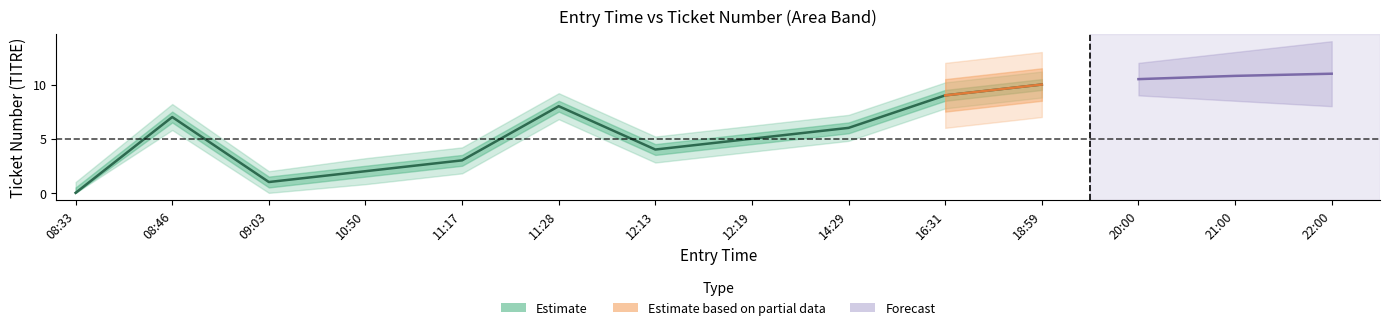

What is the sum of the TITRE_lower values at 14:29 and 16:31?

14.0